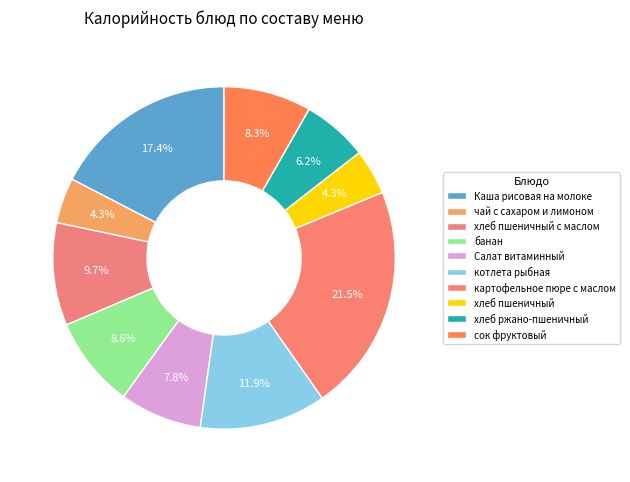

How many slices are in this pie chart?

10